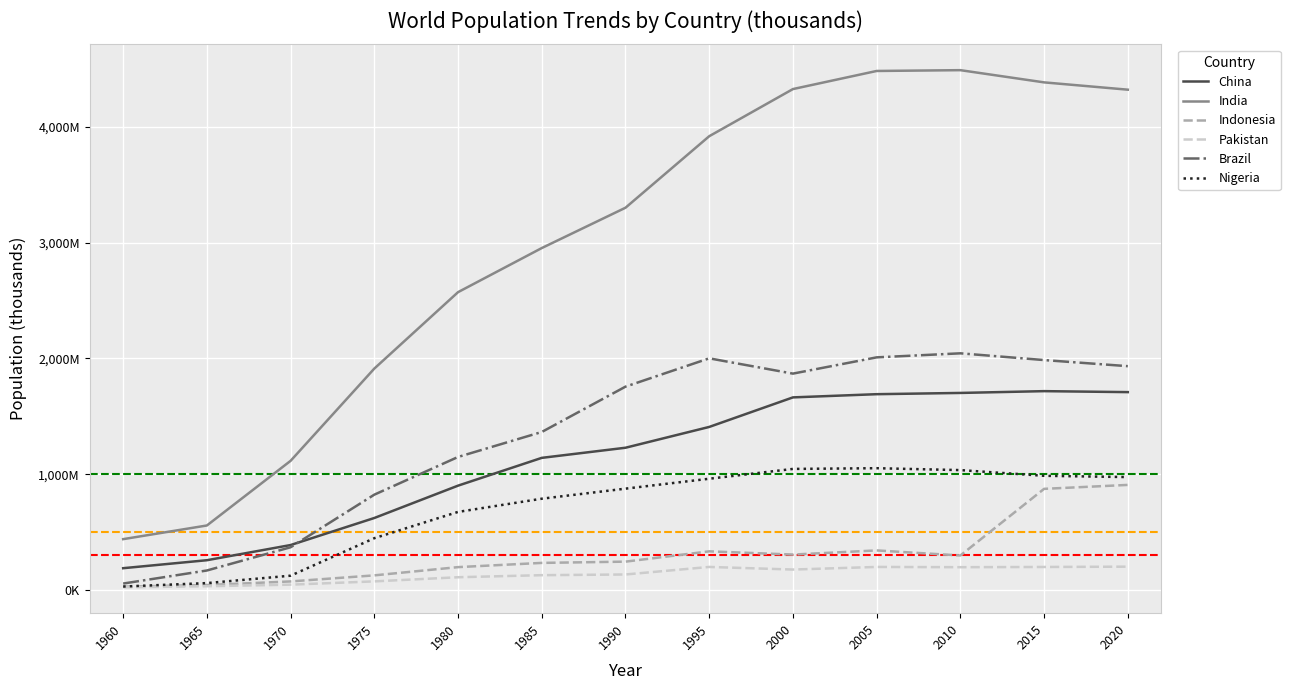

What is the minimum value for Nigeria?

30605